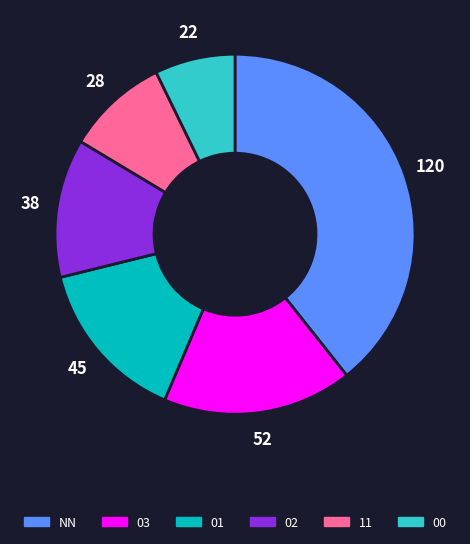

Do 01 and 02 together represent more than half of the pie?

No